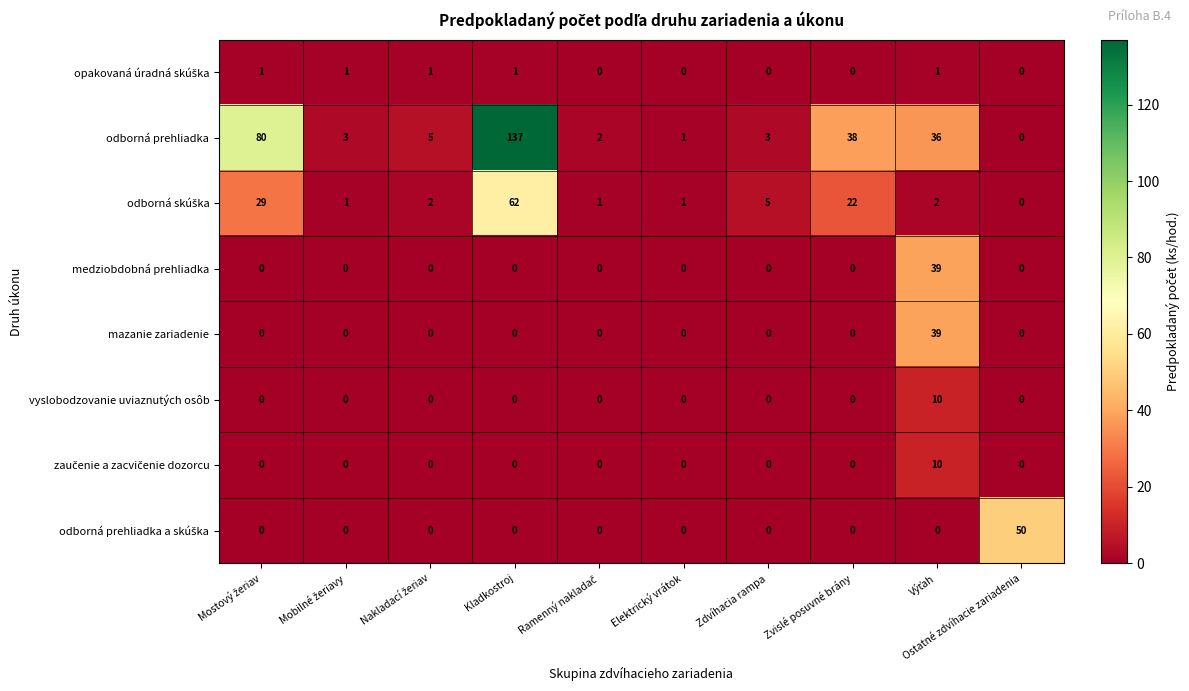

Is it true that medziobdobná prehliadka equals 0 at Zdvíhacia rampa?

True